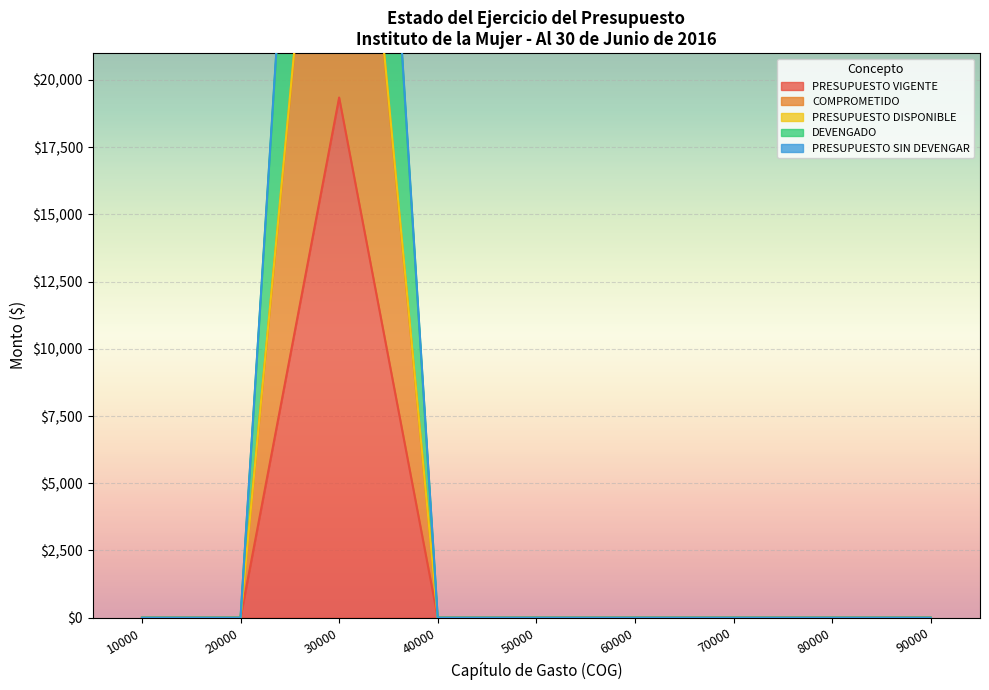

At which category is the sum across all series the highest?

30000